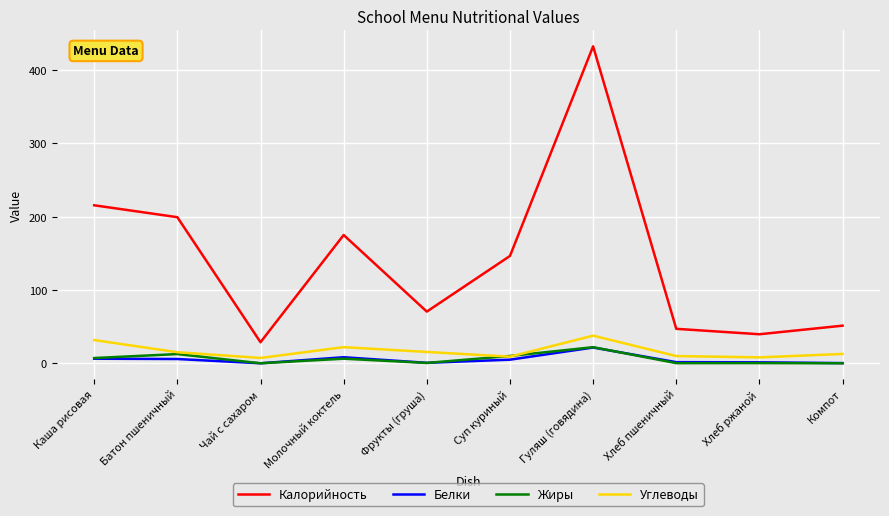

Does the chart display data point markers on the line(s)?

No